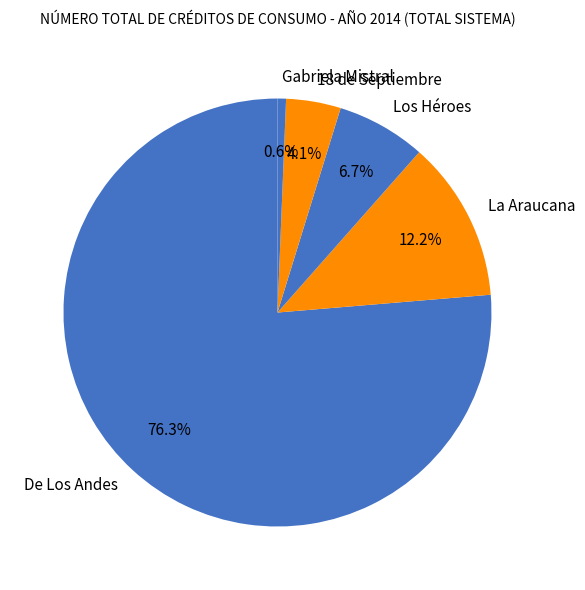

What percentage do Los Héroes and De Los Andes together represent?

83.1%